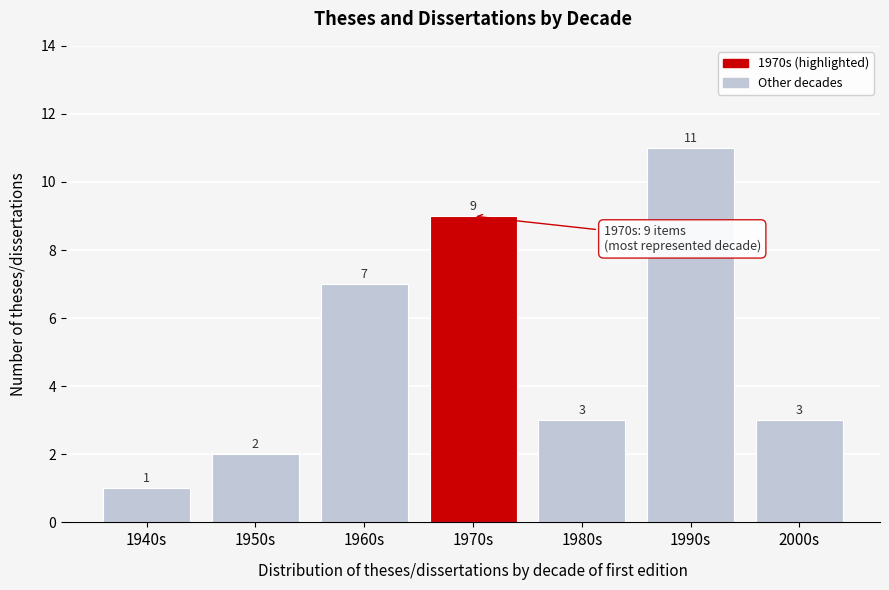

Reading right to left, extract all data points from this chart.

3	11	3	9	7	2	1